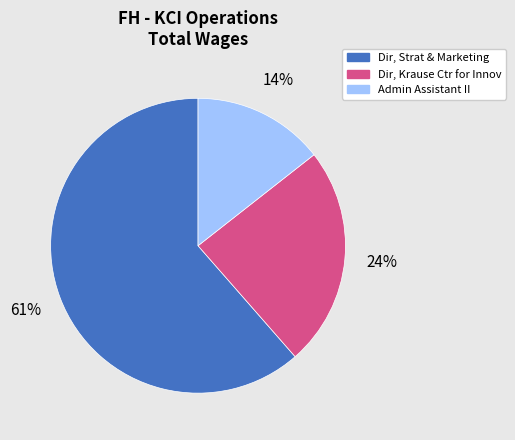

To the nearest percent, what is the average slice percentage?

33%